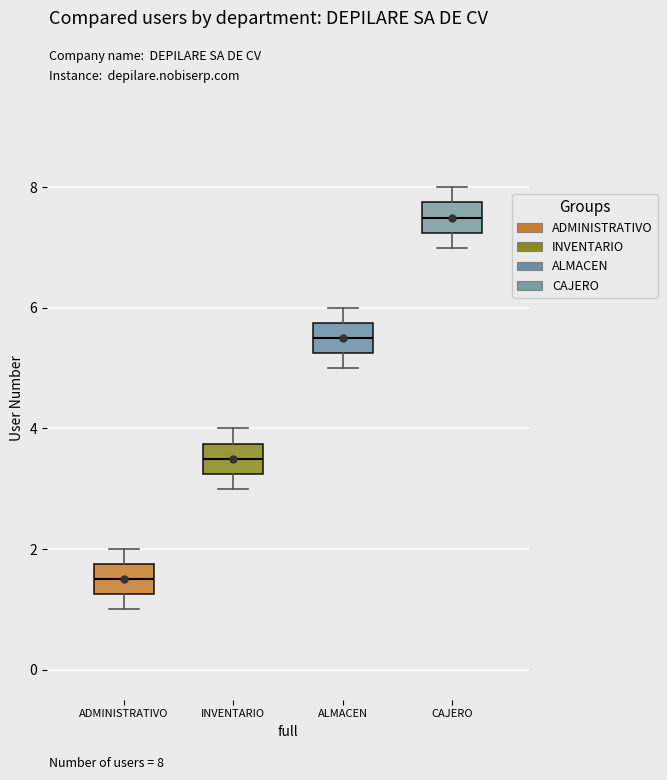

Where does the lower whisker of the box for ALMACEN end on the y-axis? The values are not printed on the chart, so give them approximately, as read against the axis.

5.0